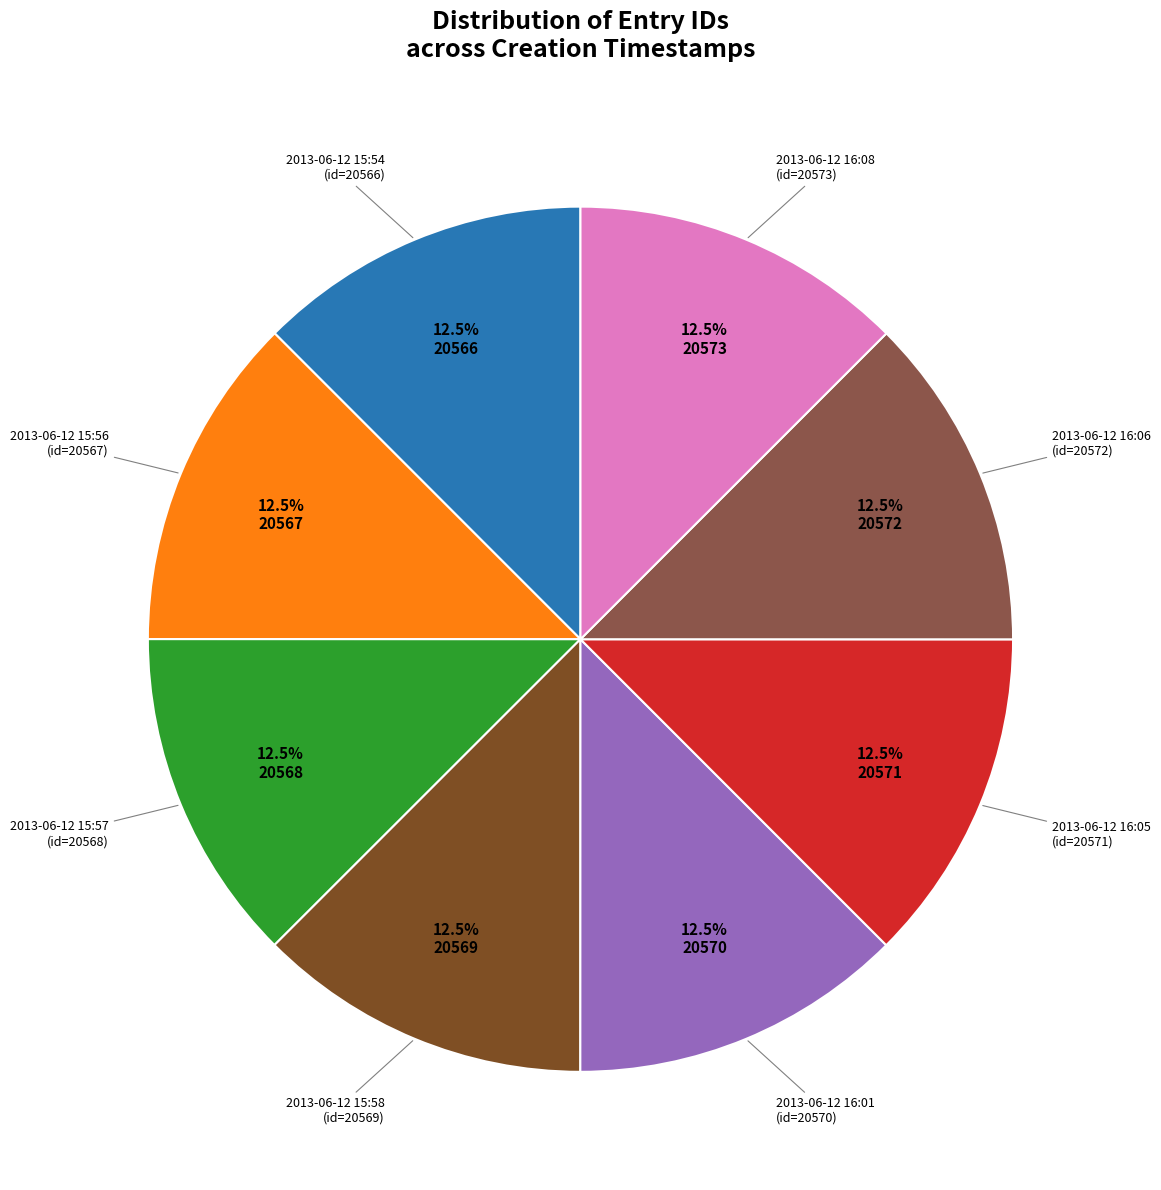

Does 2013-06-12 15:58 represent more than half of the total?

No